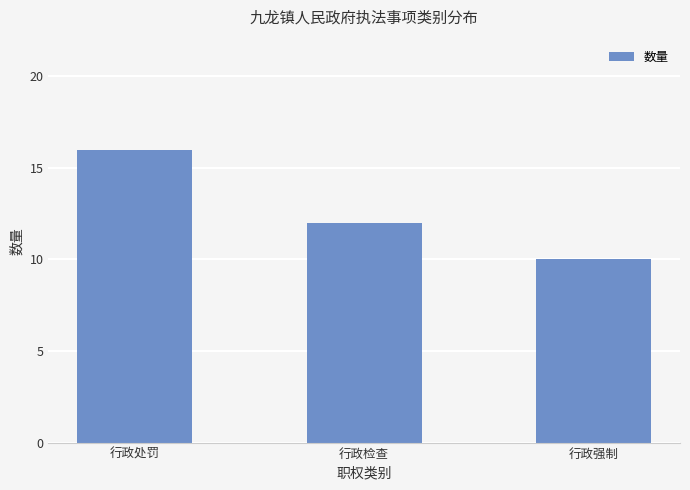

What is the label of the 3rd bar from the right?

行政处罚